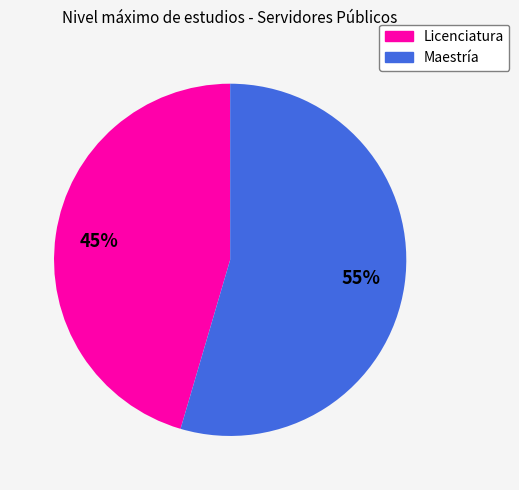

Which has a higher value, Maestría or Licenciatura?

Maestría